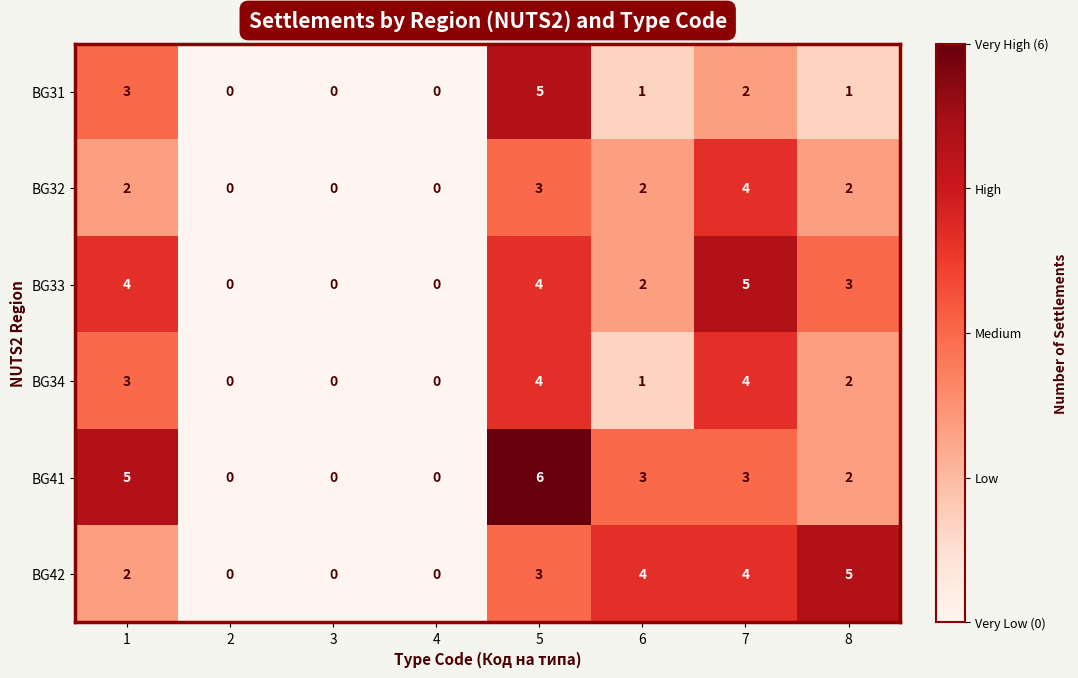

What is the total value across all series at 8?

15